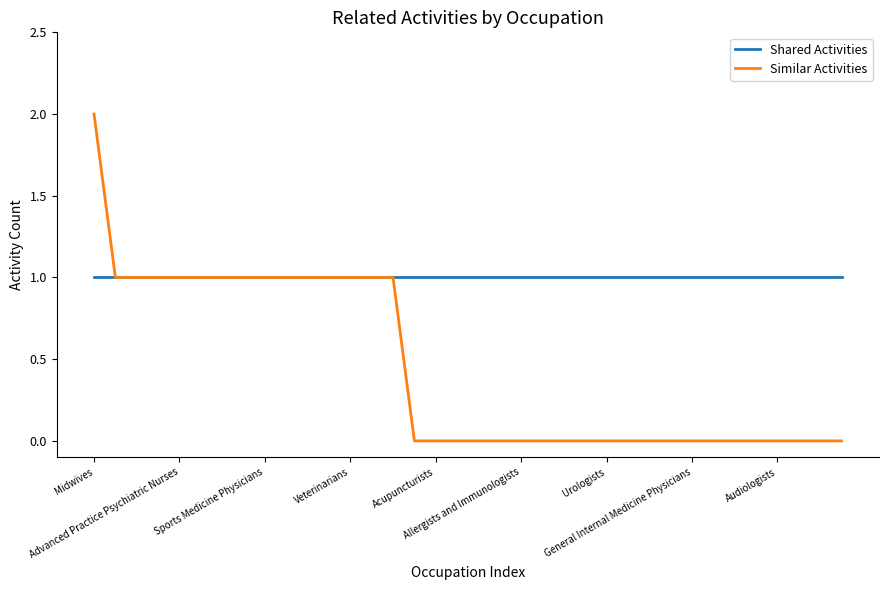

List the series in order of their peak value, lowest first.

Shared Activities, Similar Activities